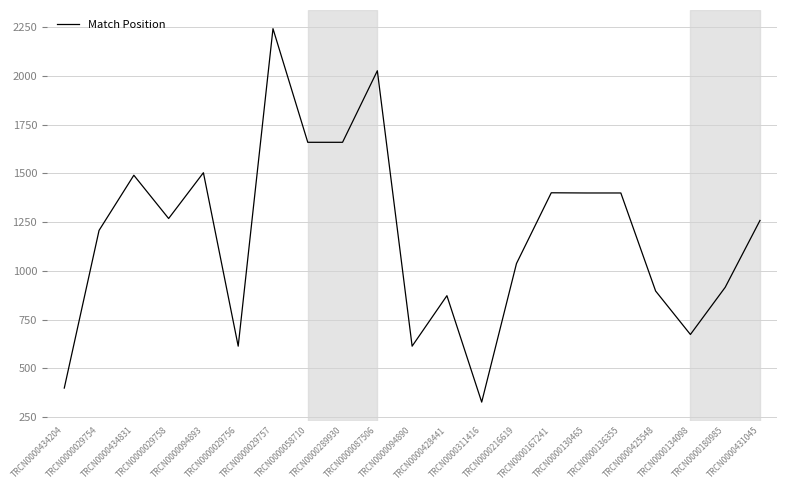

Approximately how many times larger is the value at TRCN0000216619 compared to TRCN0000434831?

0.7